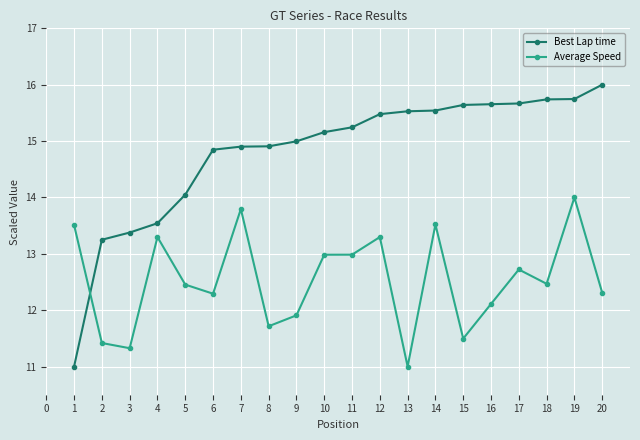

What is the average value of the Best Lap time series?

14.8